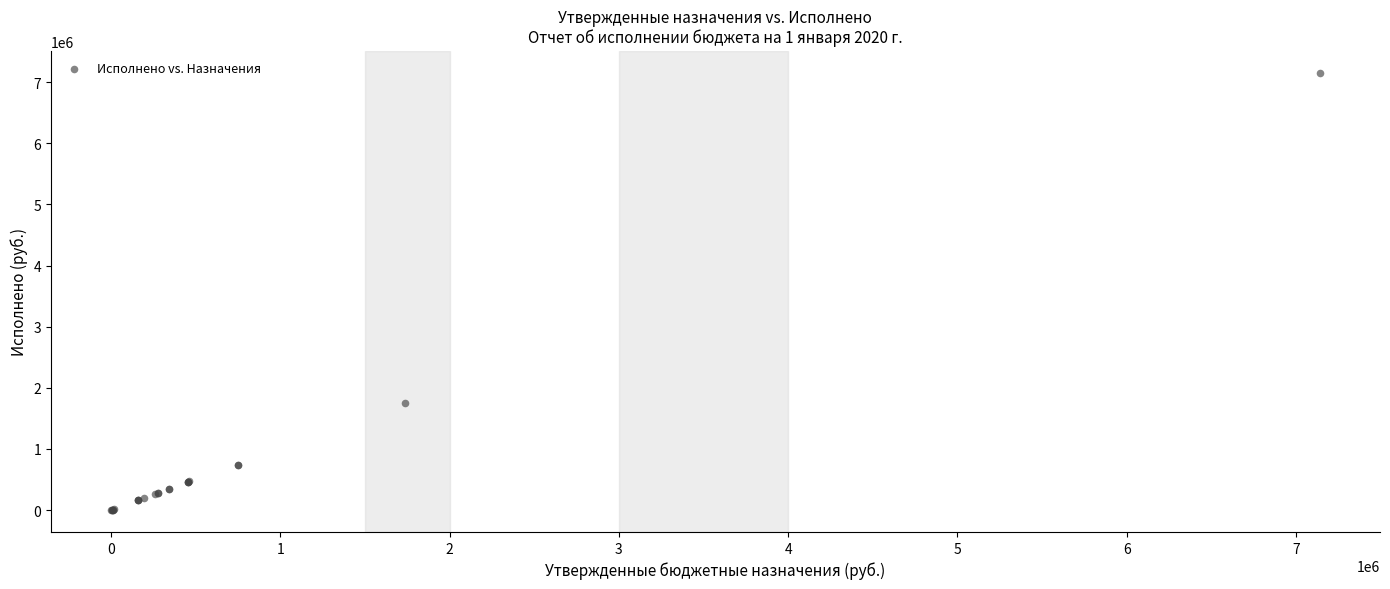

What Y value in the scatter plot is closest to 3578046?

1751582.8